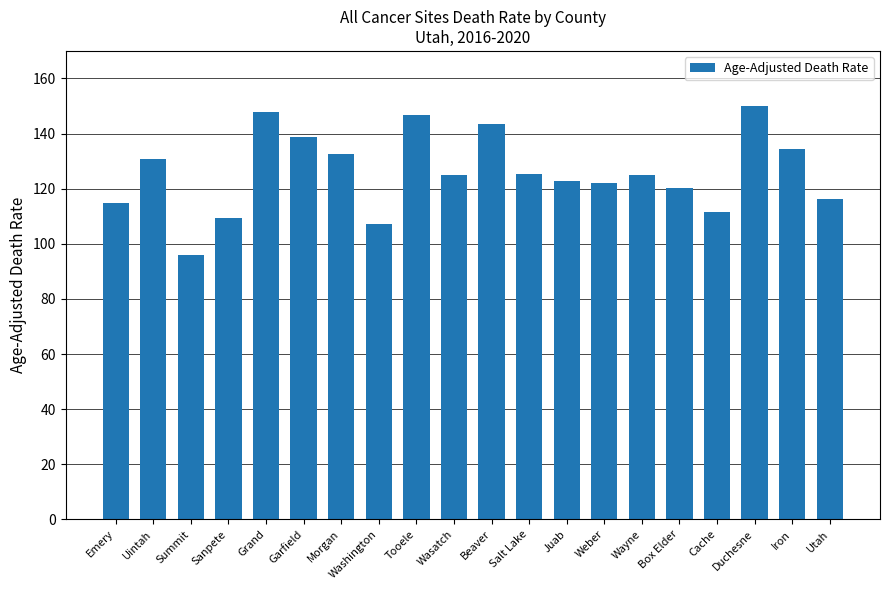

What is the label of the 8th bar from the left?

Washington